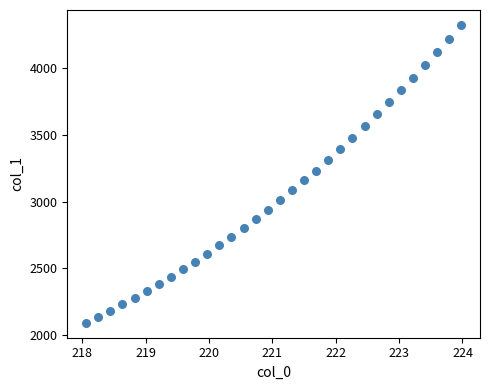

What is the range of X values (max minus min)?

5.9